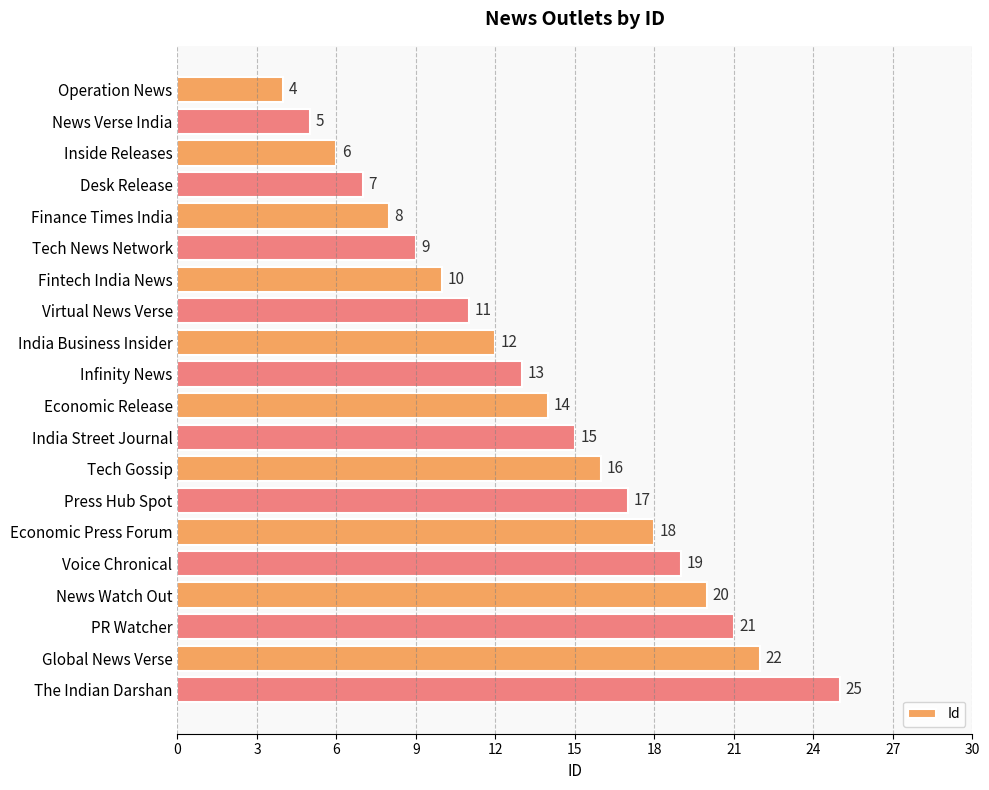

What is the average value?

14